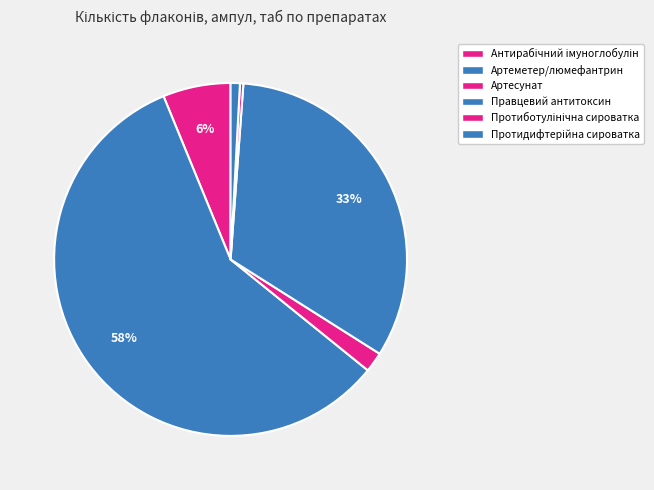

How many segments does this pie chart have?

6